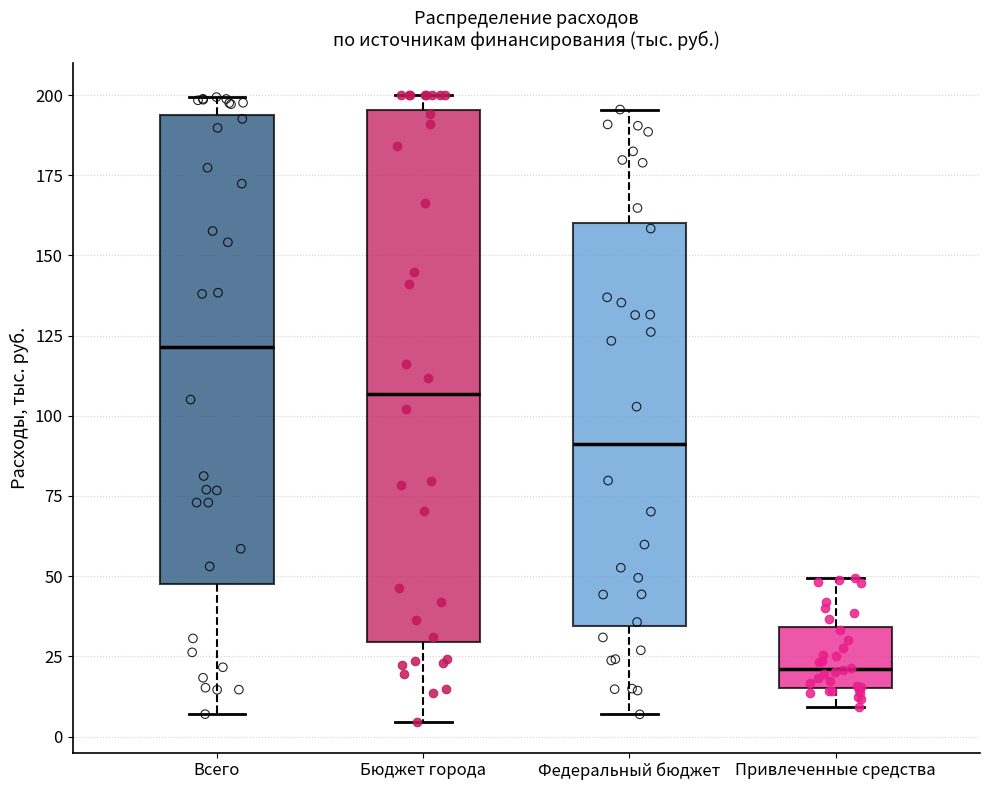

Reading left to right, transcribe this box plot: for each box, give where its median line is, the range the box spans, and where its two whiskers end, as read against the y-axis. The values are not printed on the chart, so give them approximately, as read against the axis.

Всего: median 120, box 45 to 195, whiskers 5 to 200
Бюджет города: median 105, box 30 to 195, whiskers 5 to 200
Федеральный бюджет: median 90, box 35 to 160, whiskers 5 to 195
Привлеченные средства: median 20, box 15 to 35, whiskers 10 to 50